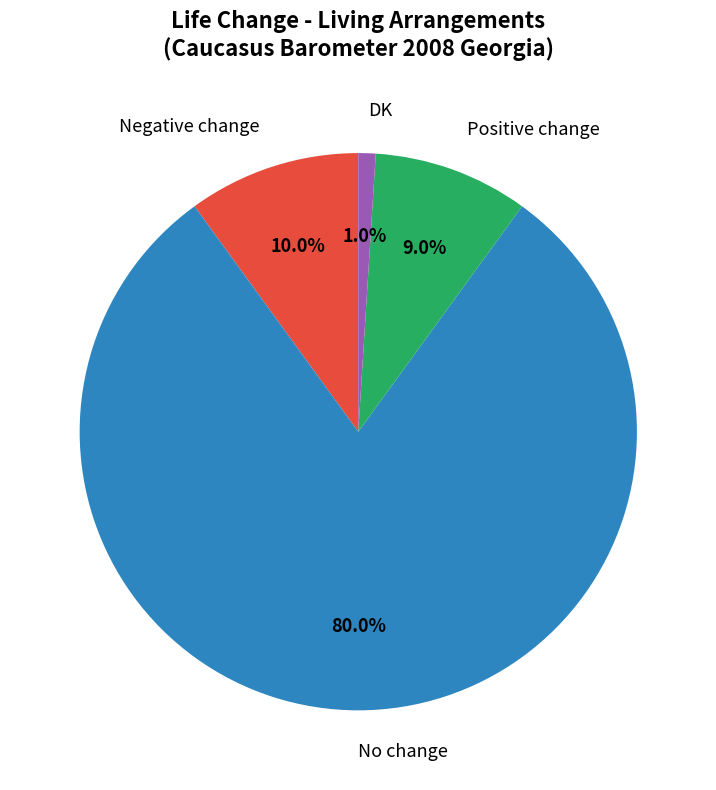

True or false: No change accounts for 67% of the total.

False